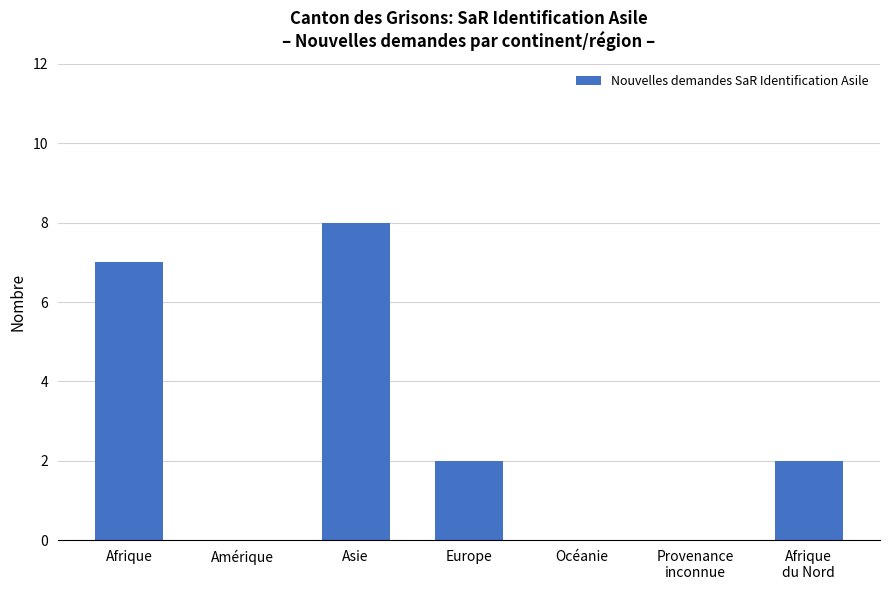

At which category does the chart reach its peak across all series?

Asie